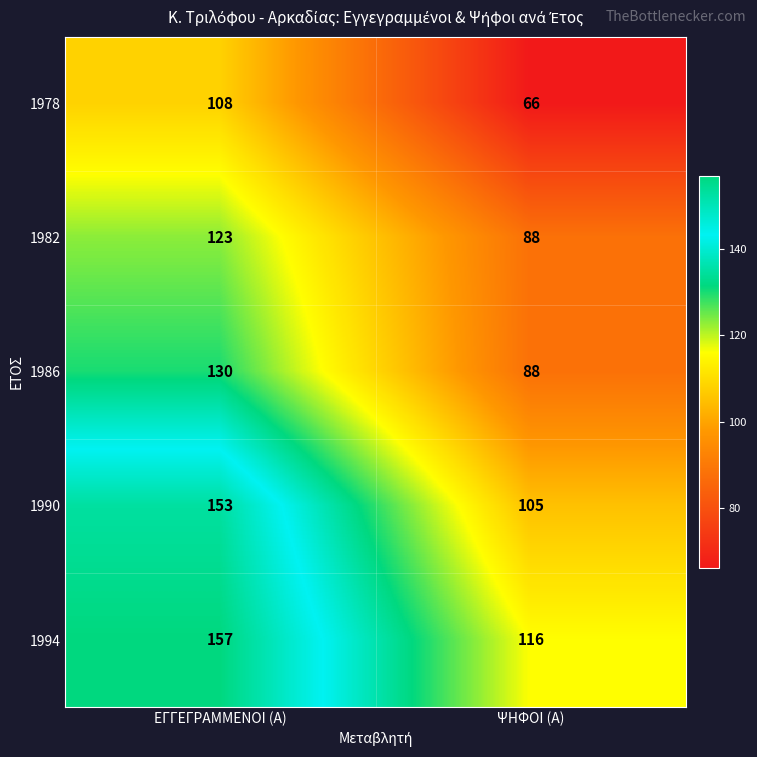

Which series changed the most between ΕΓΓΕΓΡΑΜΜΕΝΟΙ (Α) and ΨΗΦΟΙ (Α)?

1990